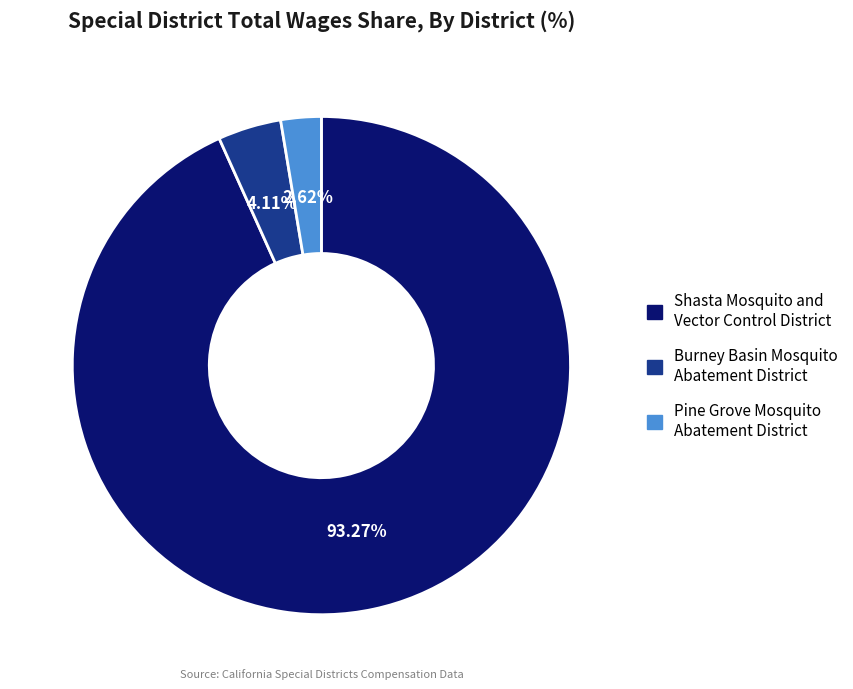

True or false: Pine Grove Mosquito Abatement District accounts for 3% of the total.

True